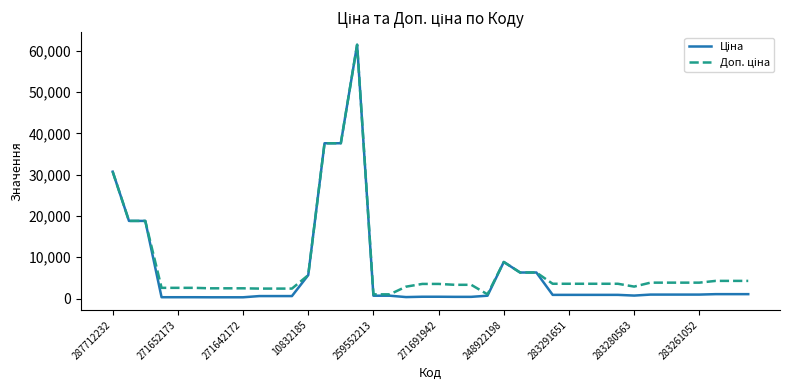

What is the greatest value displayed?

61434.3